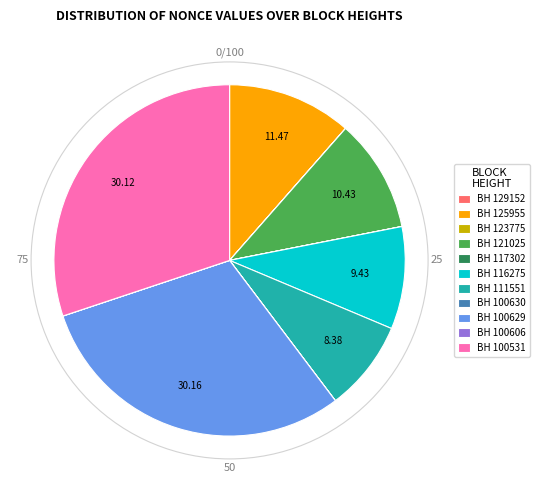

Is there a majority slice in this chart?

No